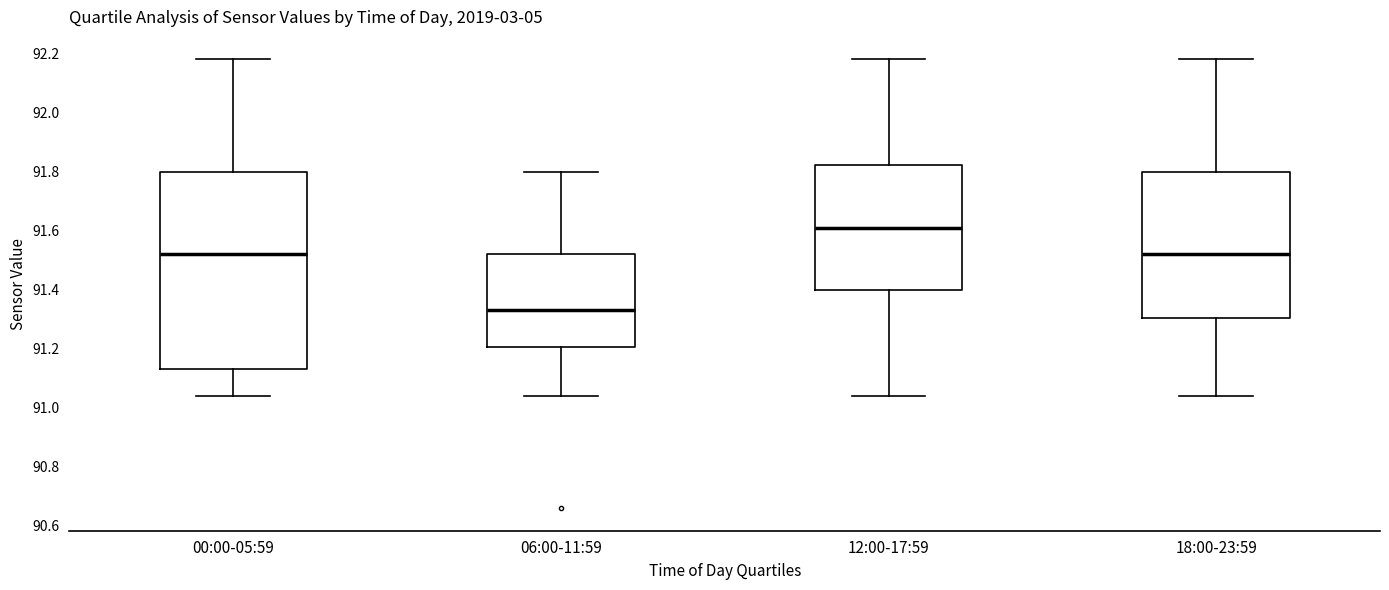

Reading left to right, transcribe this box plot: for each box, give where its median line is, the range the box spans, and where its two whiskers end, as read against the y-axis. The values are not printed on the chart, so give them approximately, as read against the axis.

00:00-05:59: median 91.52, box 91.14 to 91.80, whiskers 91.04 to 92.18
06:00-11:59: median 91.34, box 91.20 to 91.52, whiskers 91.04 to 91.80
12:00-17:59: median 91.62, box 91.40 to 91.82, whiskers 91.04 to 92.18
18:00-23:59: median 91.52, box 91.30 to 91.80, whiskers 91.04 to 92.18